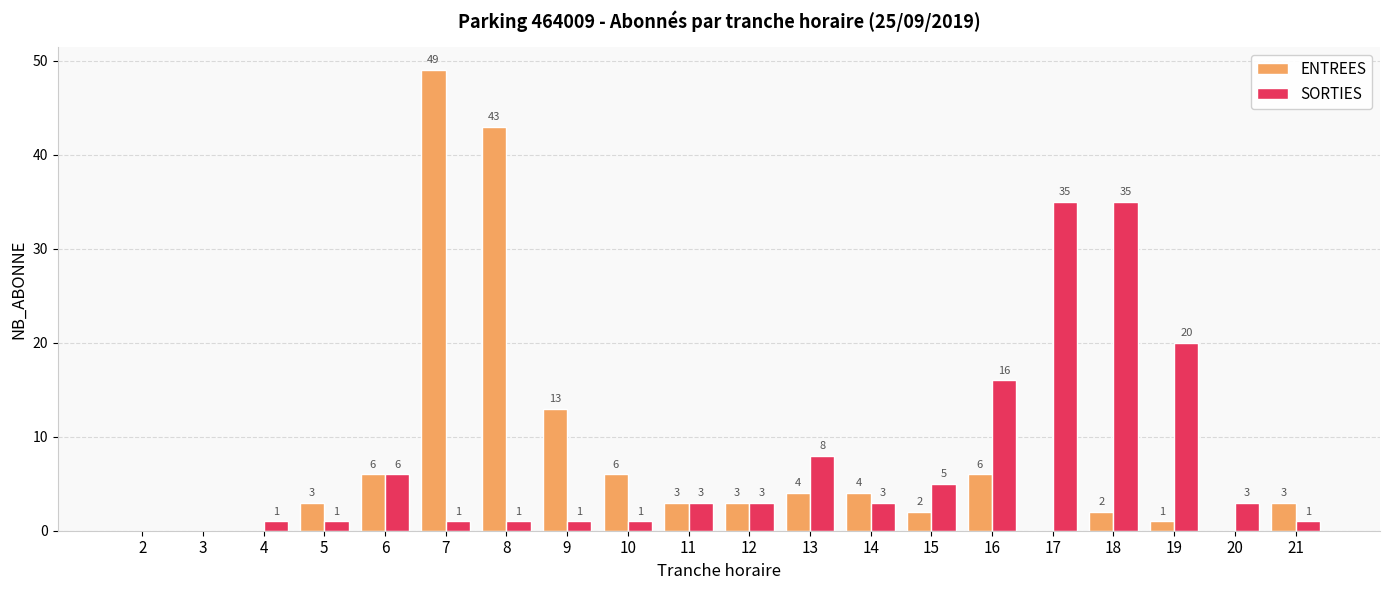

Reading left to right, list all the values displayed in this chart.

ENTREES: 0	0	0	3	6	49	43	13	6	3	3	4	4	2	6	0	2	1	0	3
SORTIES: 0	0	1	1	6	1	1	1	1	3	3	8	3	5	16	35	35	20	3	1